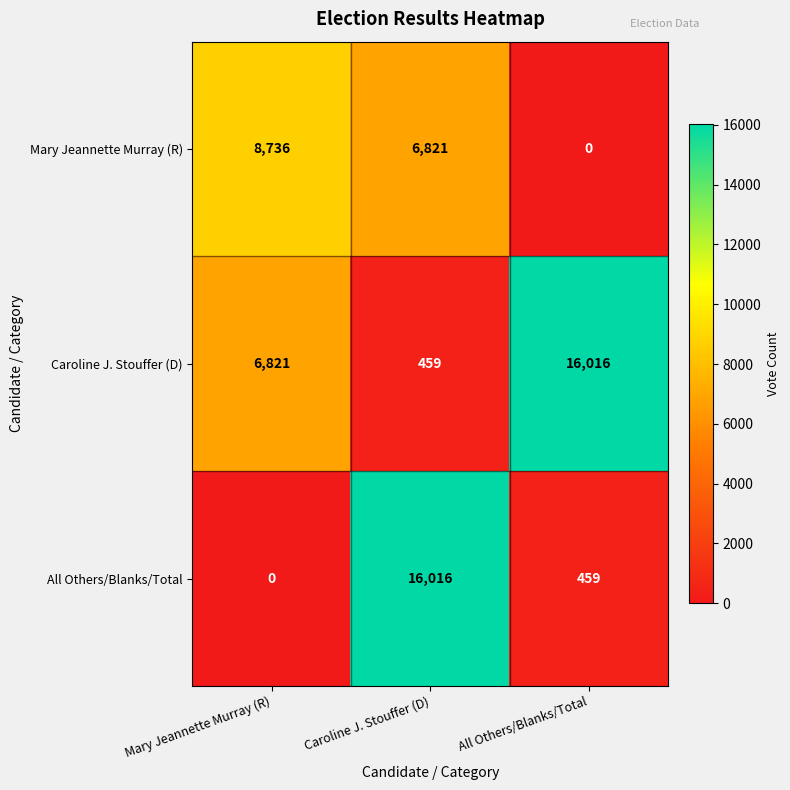

What is the total value across all series at Caroline J. Stouffer (D)?

23296